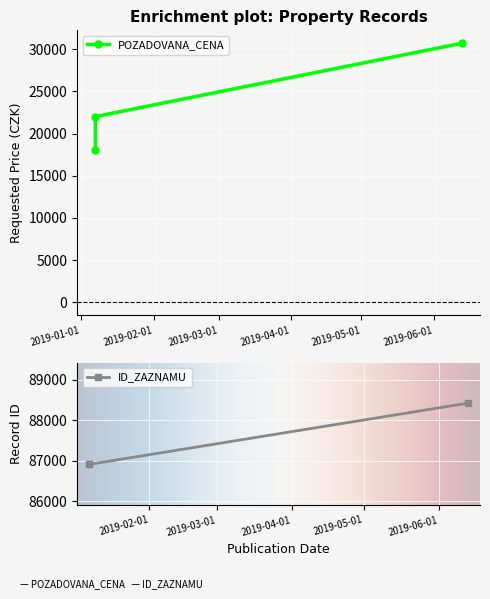

What is the difference between the POZADOVANA_CENA values at 2019-06-13 and 2019-01-07?

8700